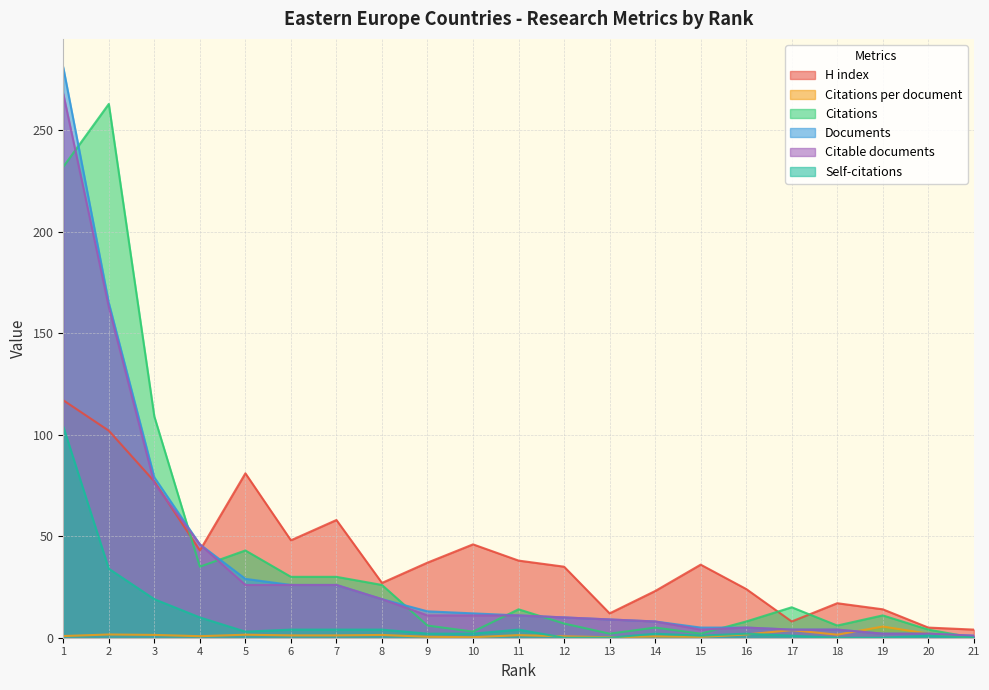

The value of H index at 12 is 61.1. True or false?

False